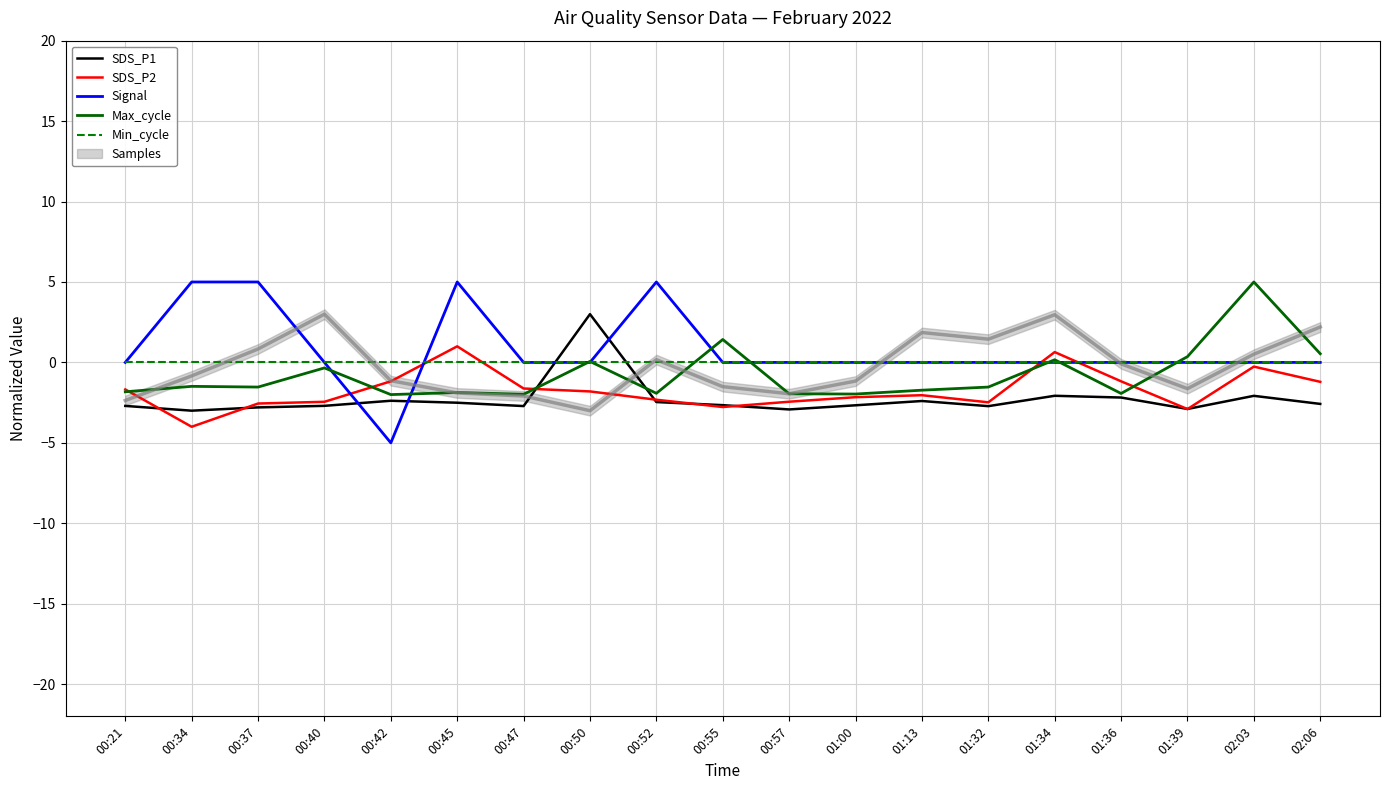

How many values in SDS_P1 are below zero?

18